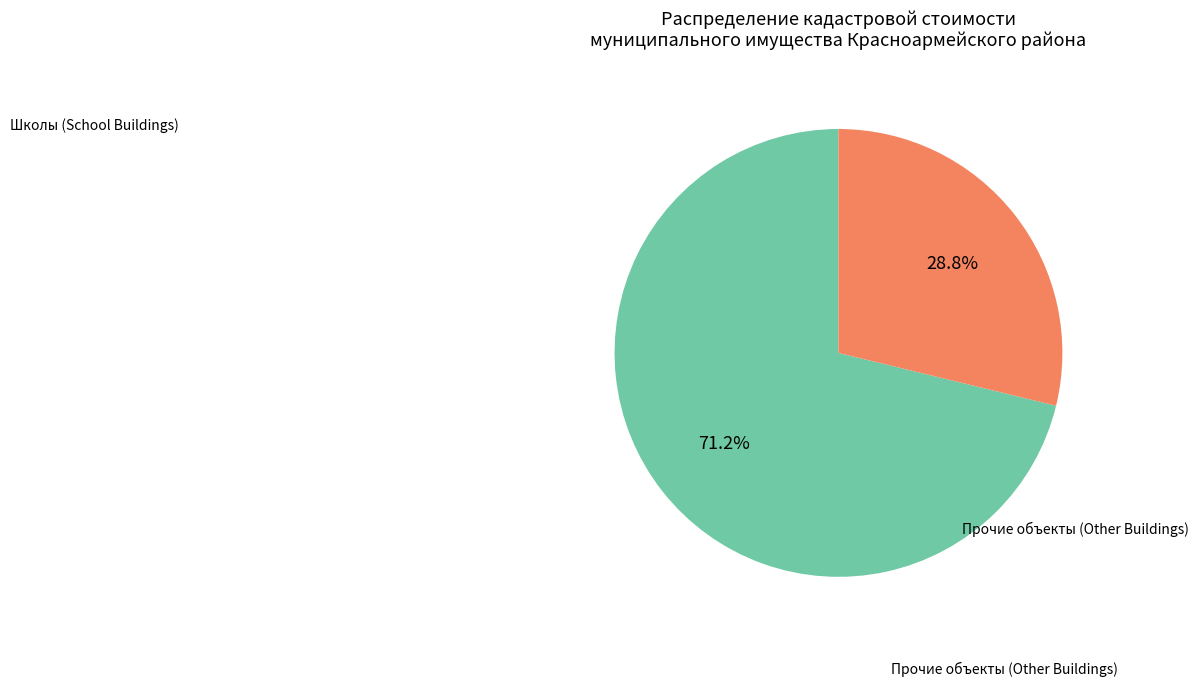

Is there a majority slice in this chart?

Yes